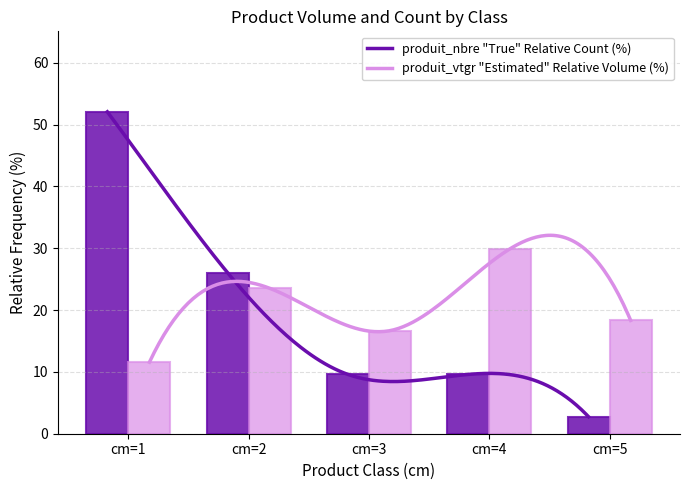

What is the total value across all series at cm=5?

21.1